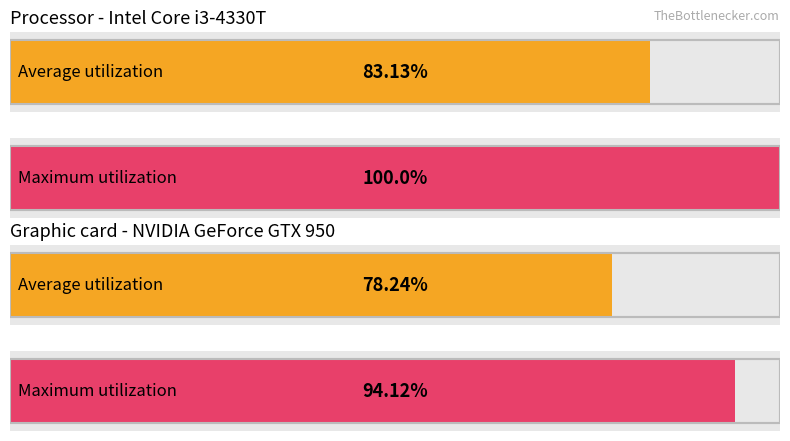

The value of Average utilization at обл. Благоевград is 116.6. True or false?

False